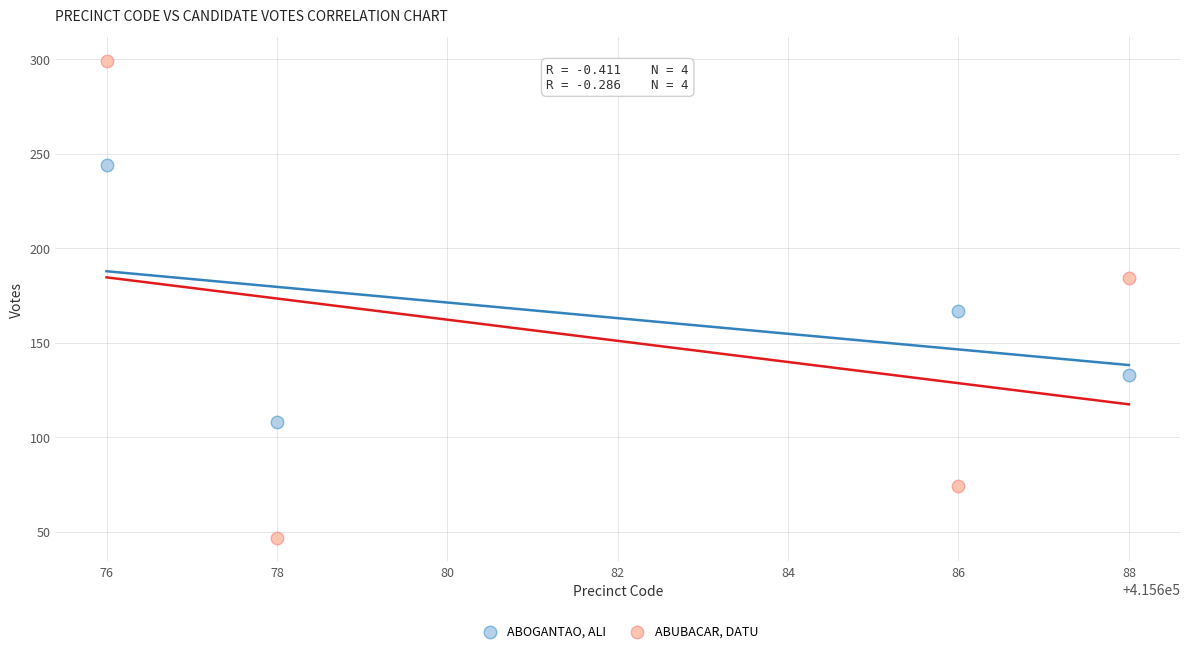

Across all data points, what is the range of X values (max minus min)?

12